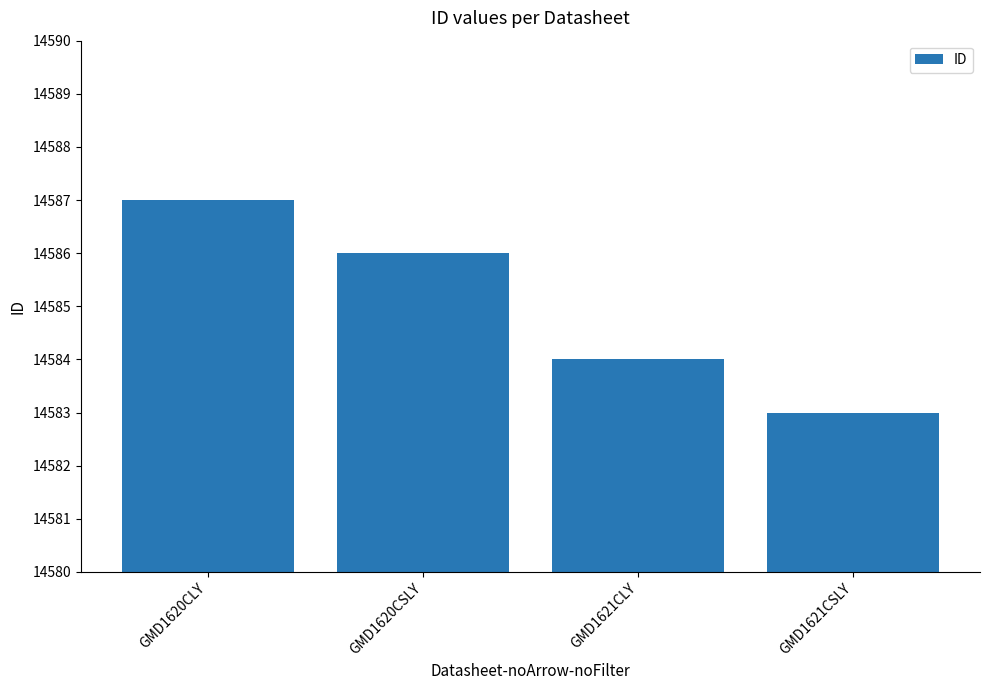

What position from the left is GMD1620CLY?

1